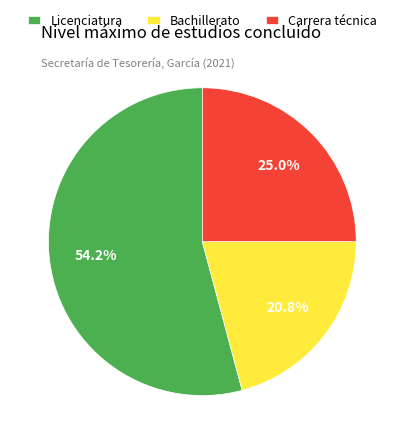

How many segments does this pie chart have?

3